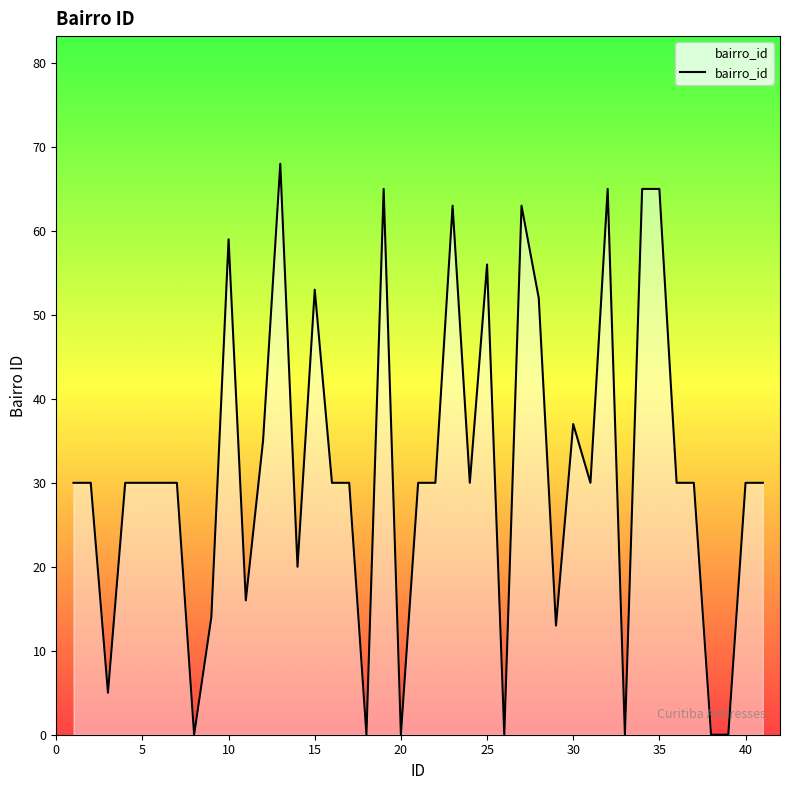

What is the maximum value shown in the chart?

68